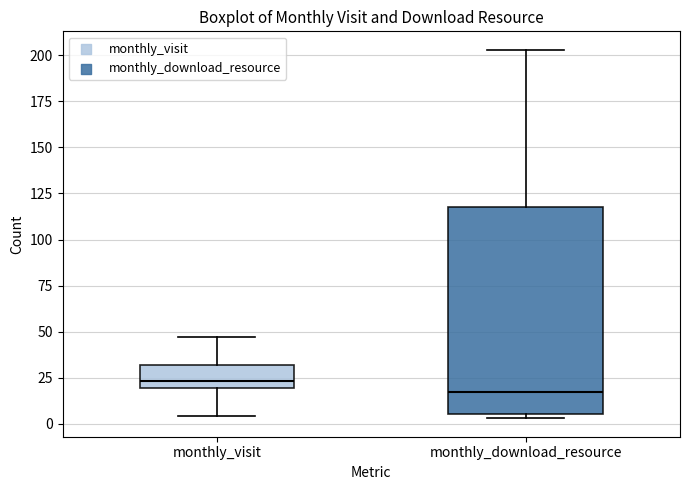

Which box's median line is the highest?

monthly_visit